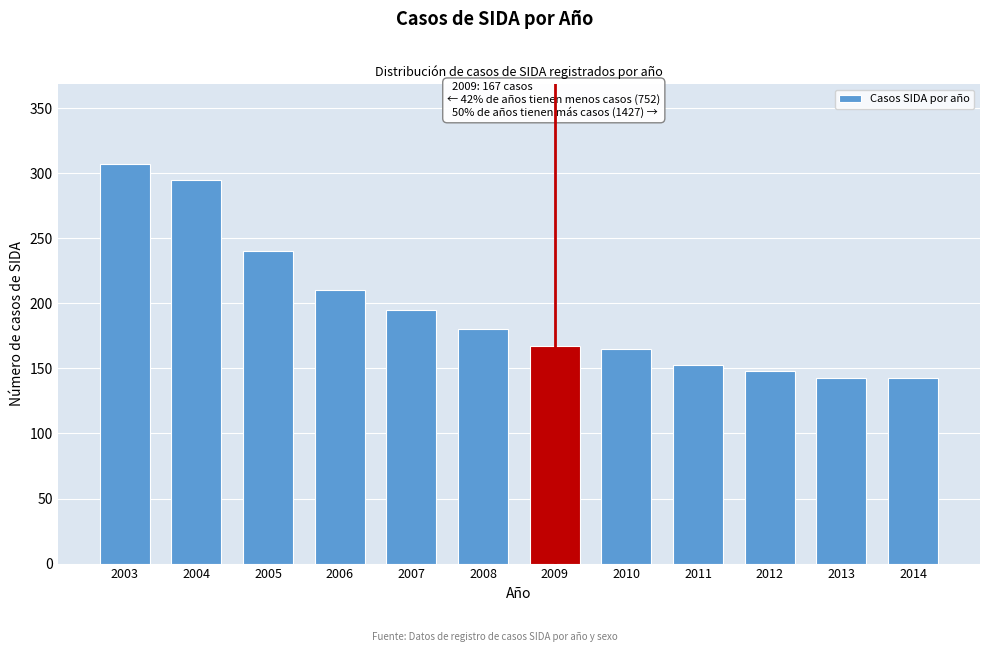

Reading left to right, transcribe all the data shown in this chart.

2003=307	2004=295	2005=240	2006=210	2007=195	2008=180	2009=167	2010=165	2011=153	2012=148	2013=143	2014=143